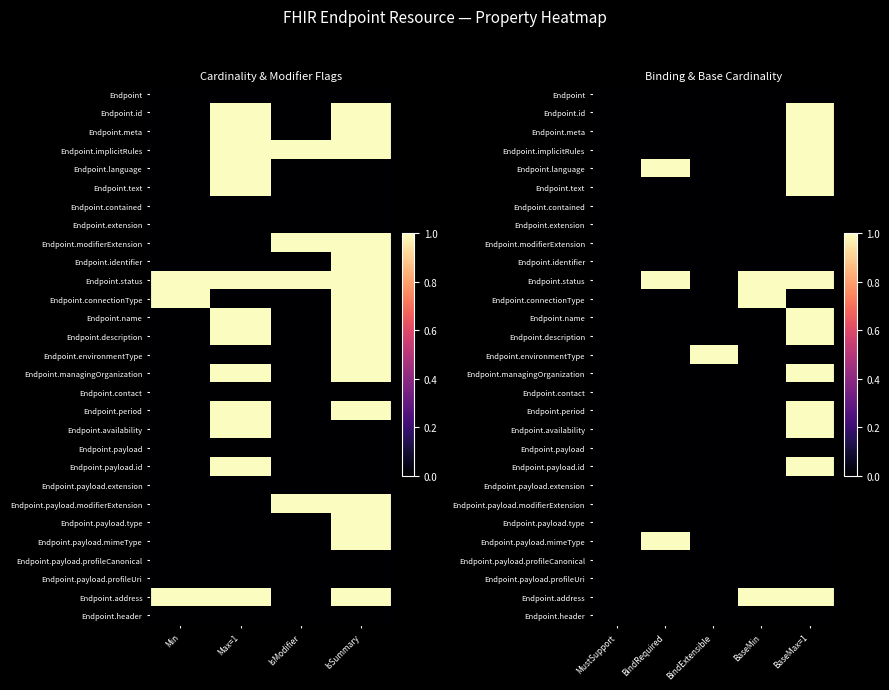

At which category does the chart reach its minimum across all series?

MustSupport